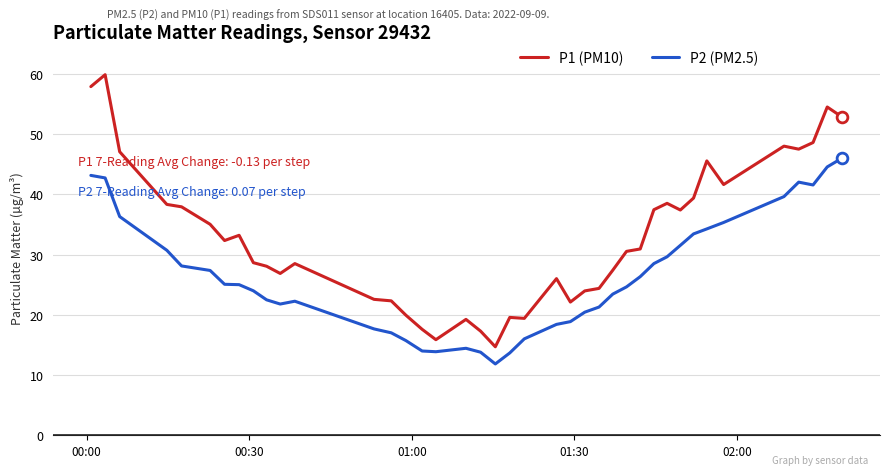

Which series has the largest total across all categories?

P1 (PM10)